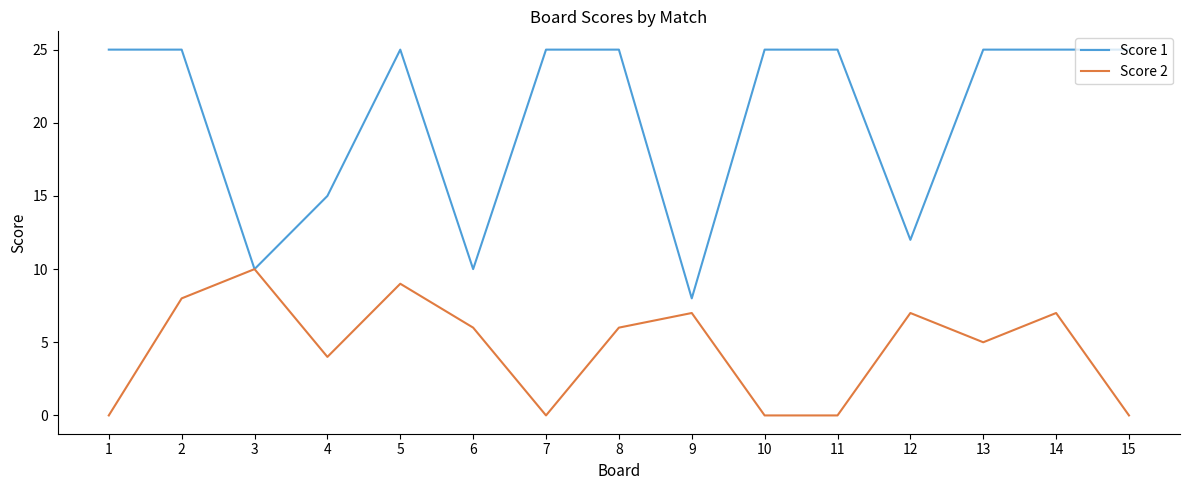

True or false: Score 1 has a value of 5 at 12.

False